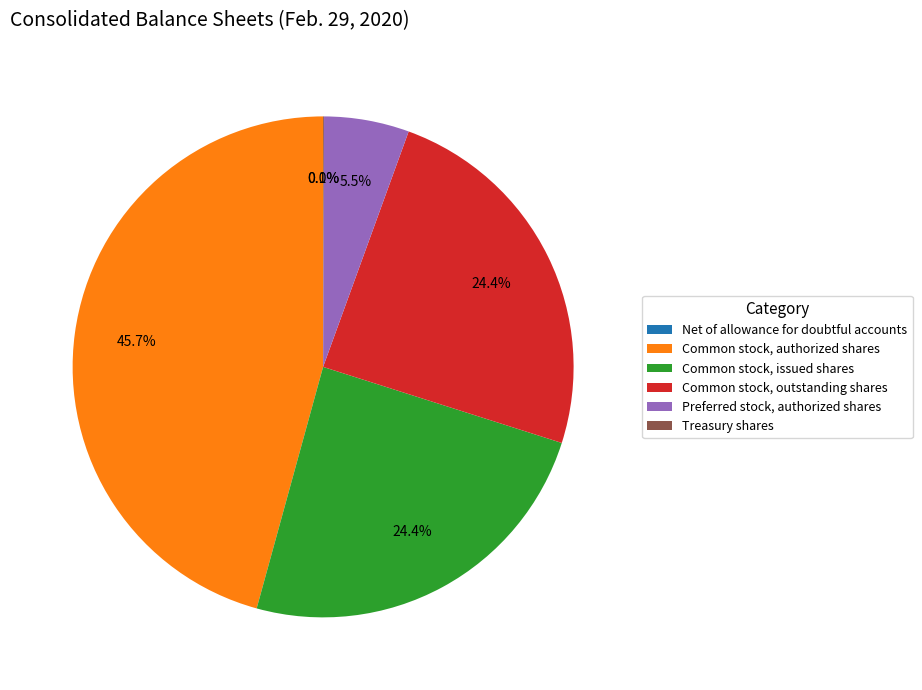

The Preferred stock, authorized shares slice represents 11% of the pie. True or false?

False